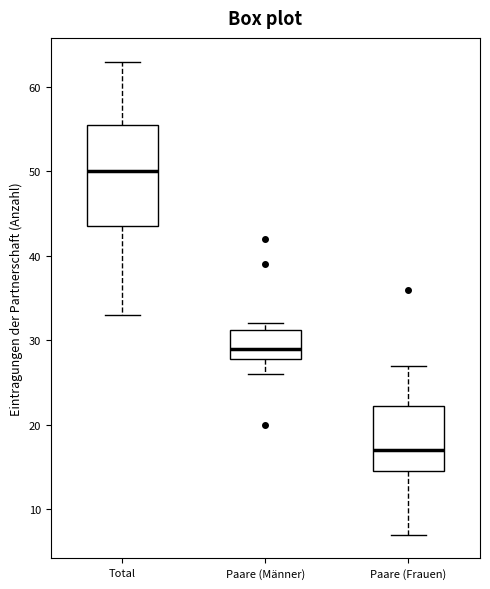

Comparing the boxes themselves (not the whiskers), which one is the tallest?

Total